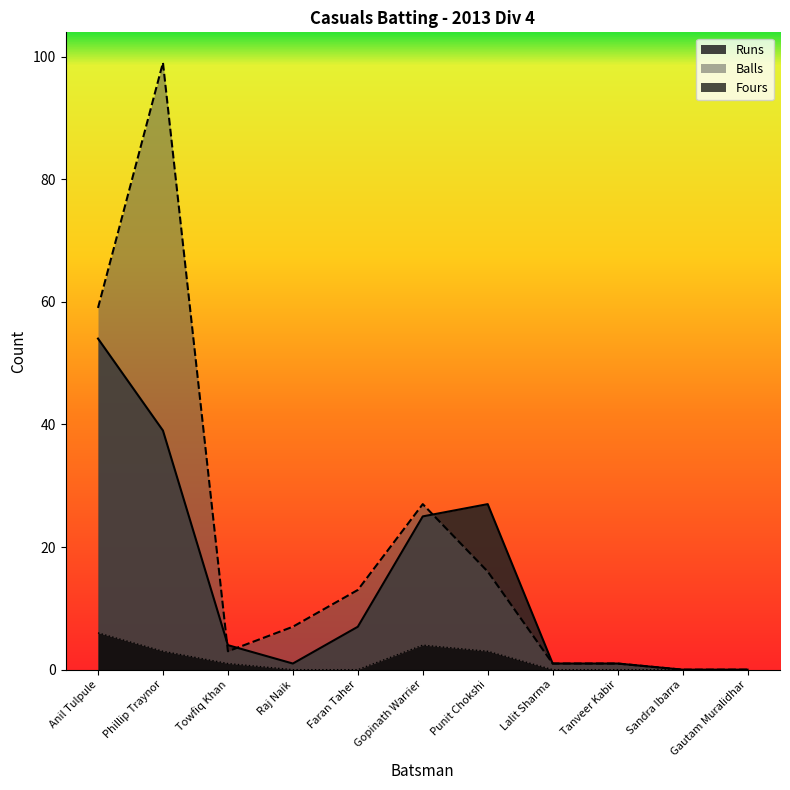

Rank the series at Raj Naik from lowest to highest value.

Fours, Runs, Balls